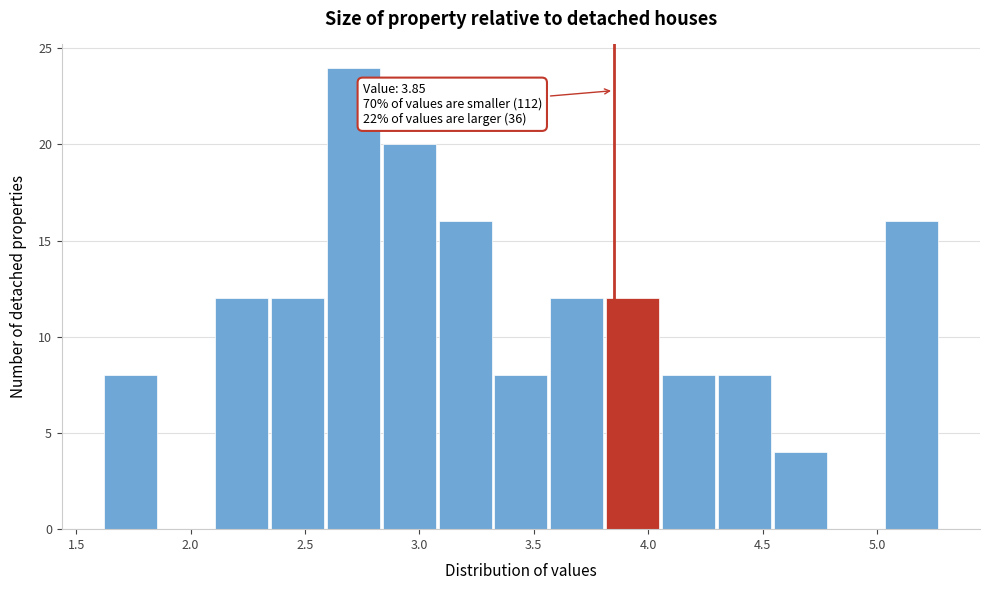

Which range on the x-axis has the tallest bar?

2.60 to 2.85